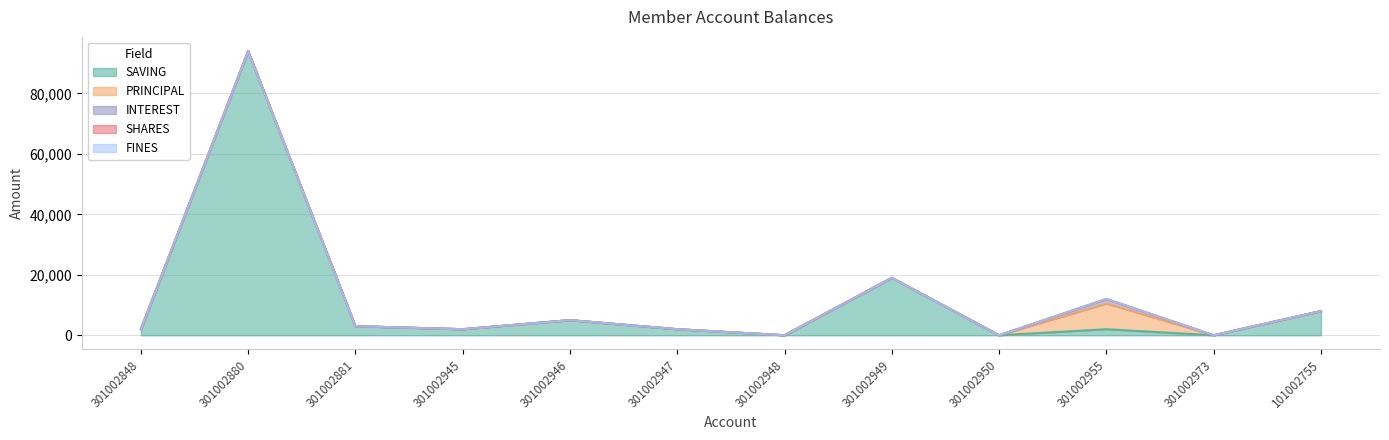

List the series in order of their peak value, lowest first.

SHARES, FINES, INTEREST, PRINCIPAL, SAVING